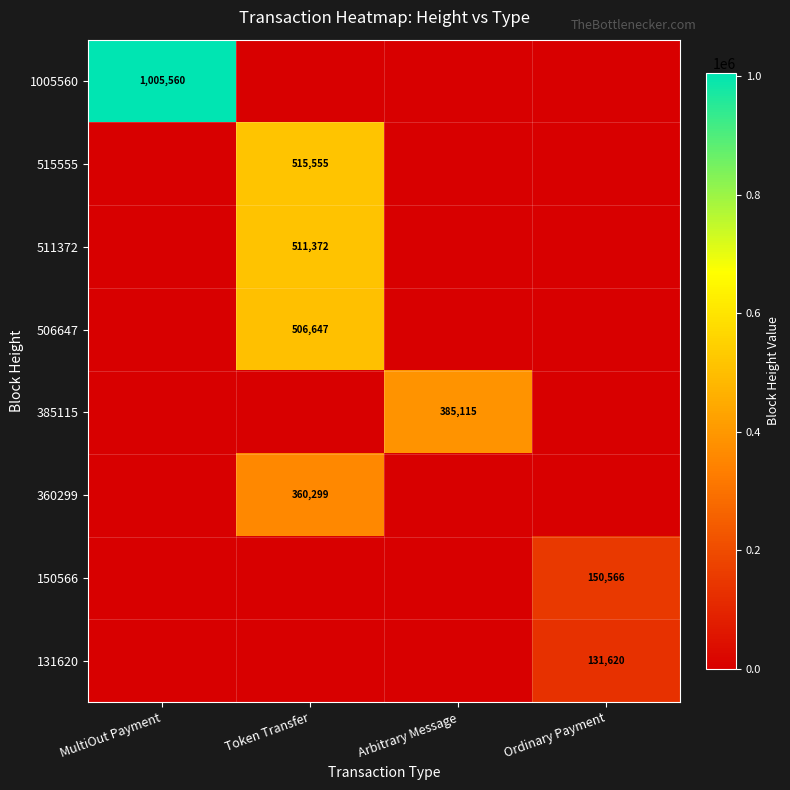

Count the number of data series in this chart.

8